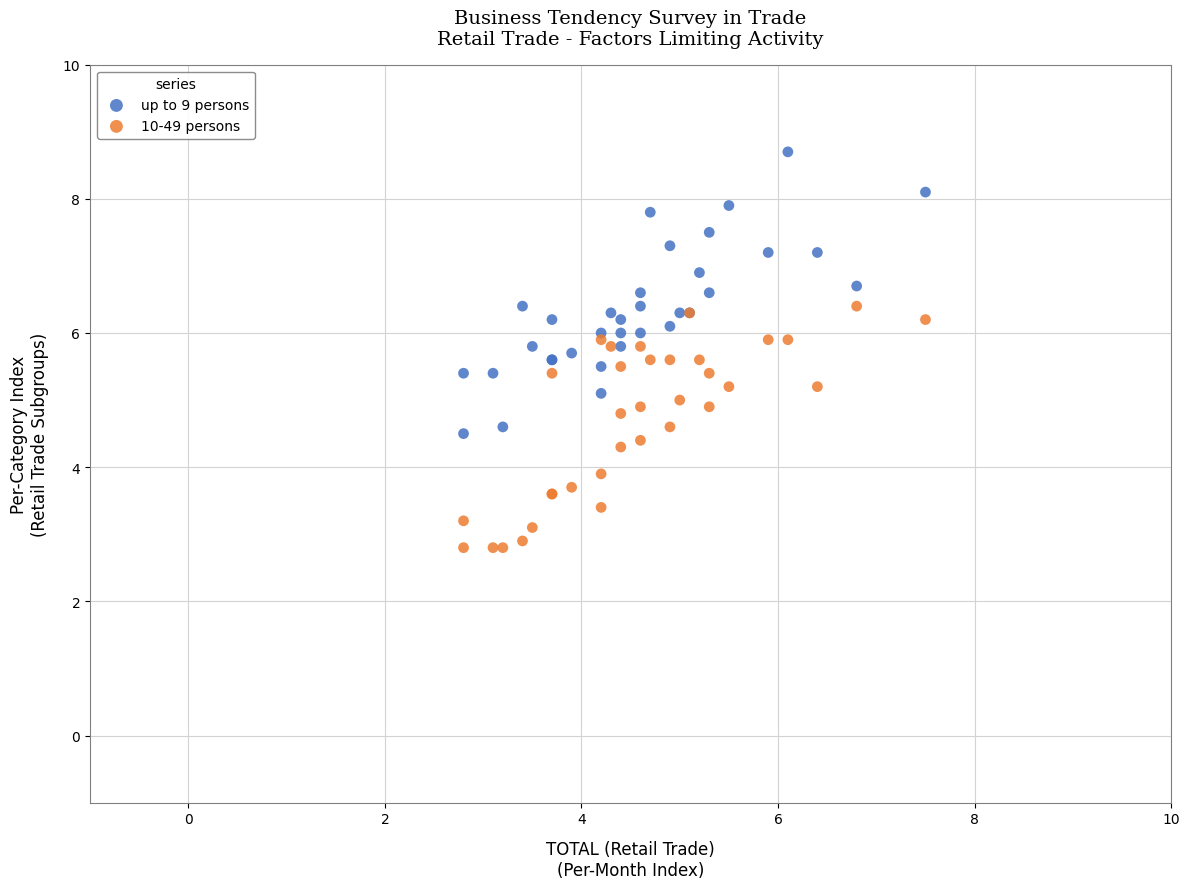

What are all the series names shown in the legend?

up to 9 persons, 10-49 persons